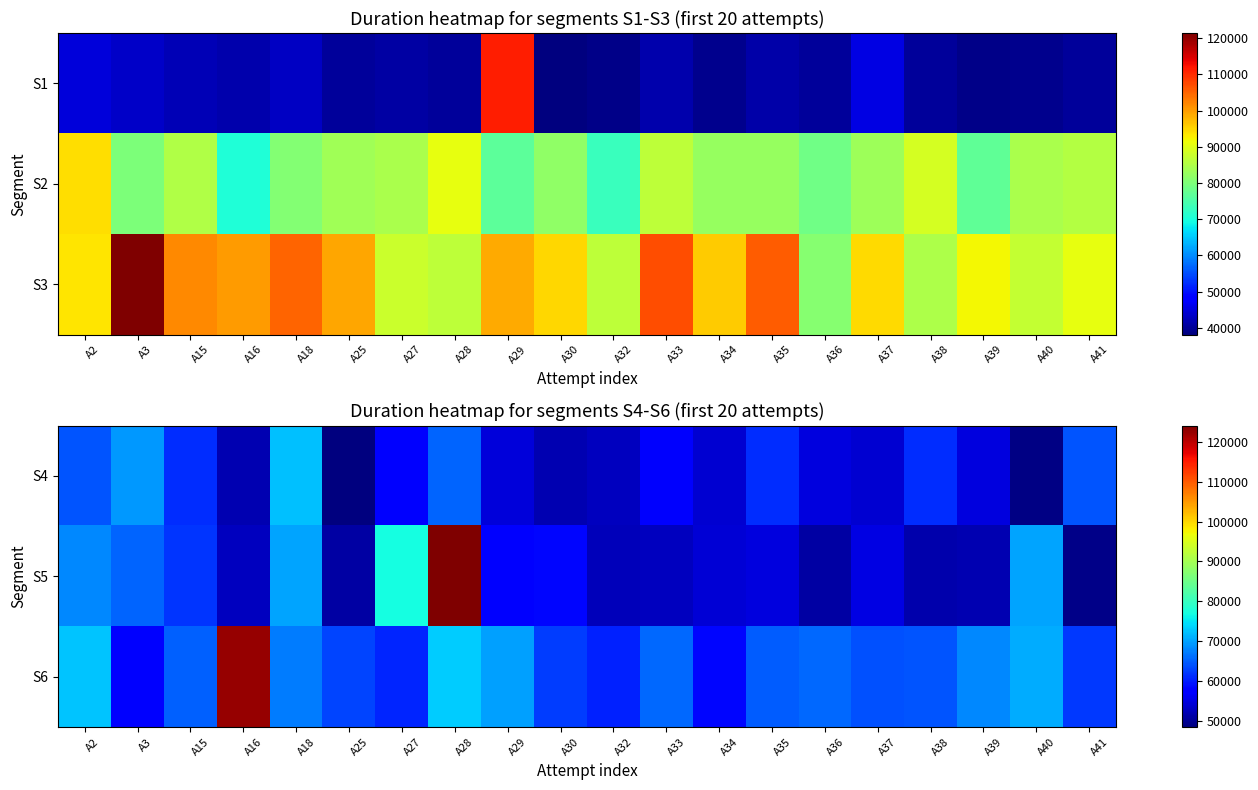

Which category has the highest value in the S5 series?

A28